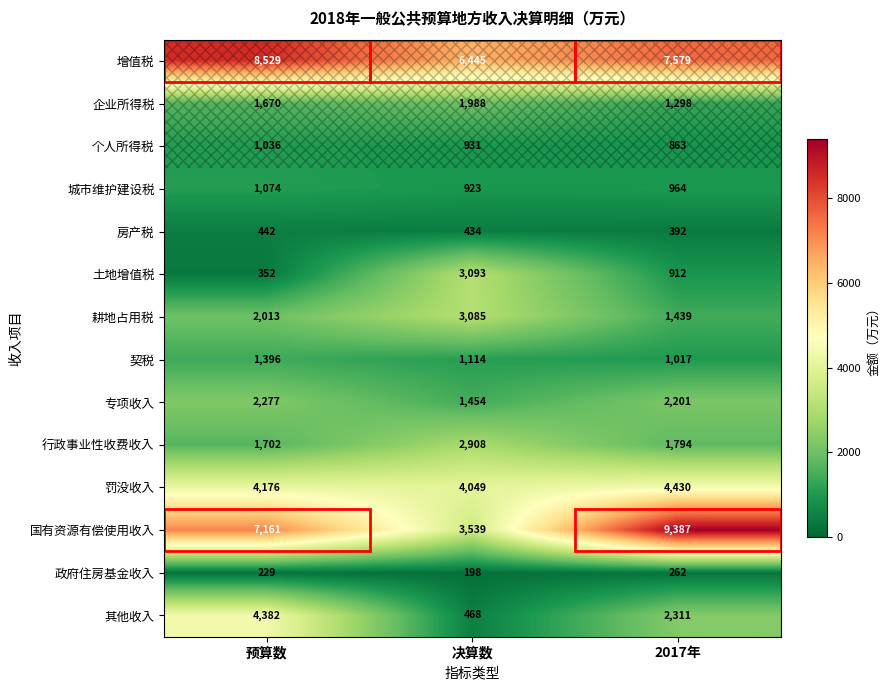

Is it true that 城市维护建设税 equals 393 at 决算数?

False